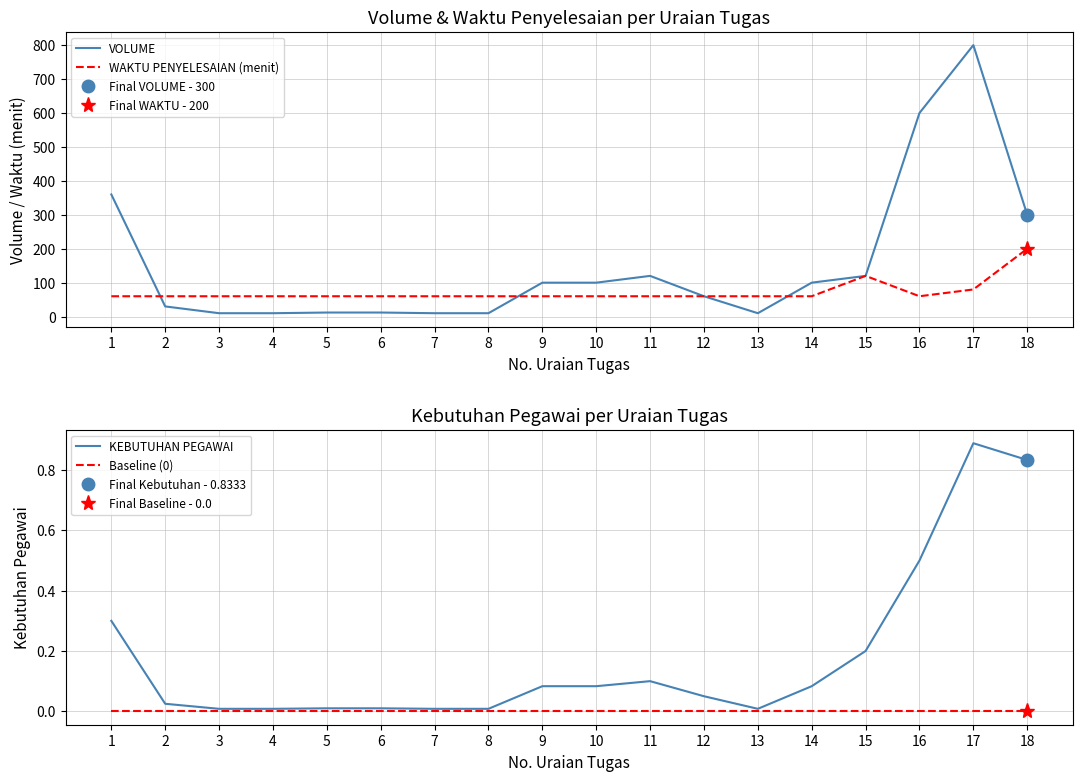

At 4, list the series in order from smallest to largest.

Baseline (0), KEBUTUHAN PEGAWAI, VOLUME, WAKTU PENYELESAIAN (menit)